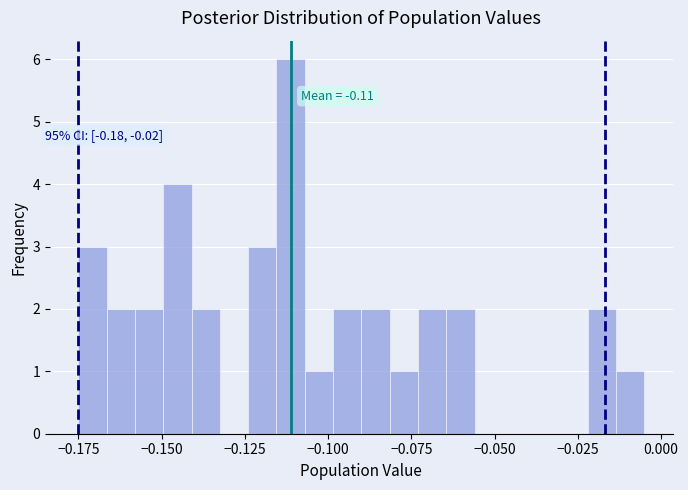

Read against the x-axis, roughly where is the centre of the tallest bar?

-0.110